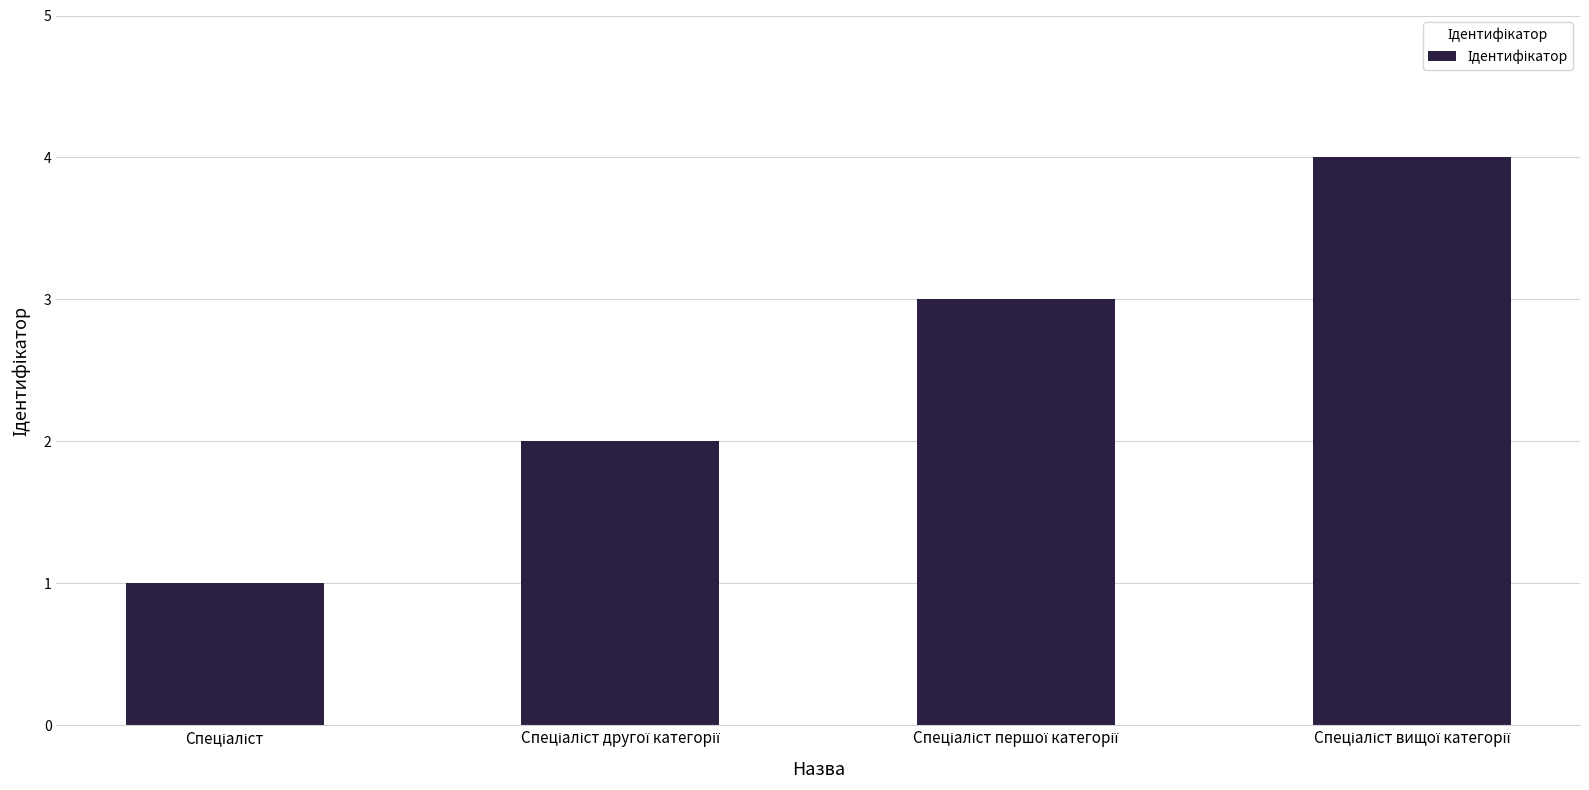

What is the sum of all values?

10